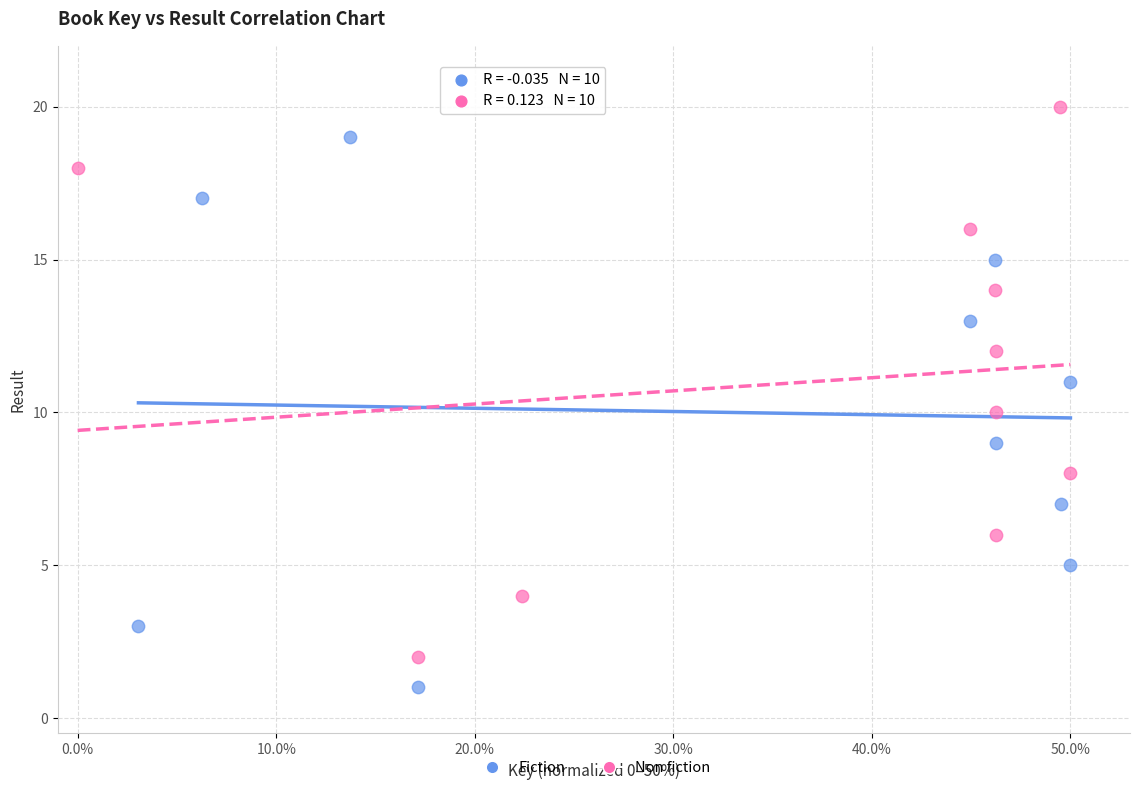

What are all the series names shown in the legend?

Fiction, Non fiction